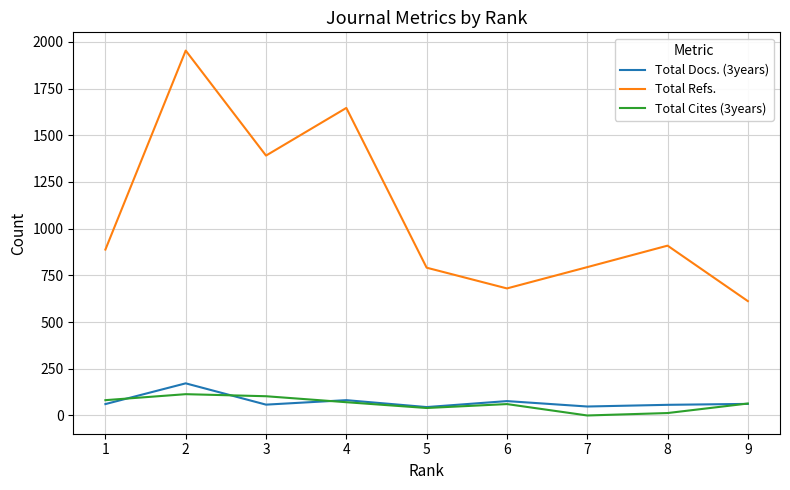

Where is the first local maximum for Total Docs. (3years)?

2